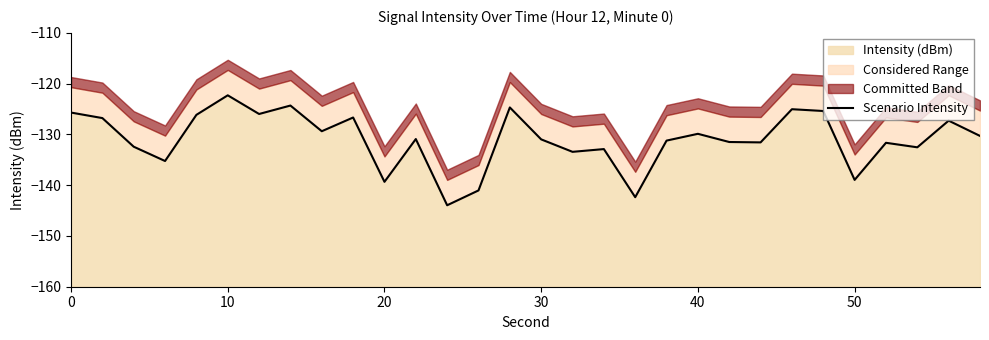

What is the maximum value for Intensity (dBm)?

-122.3